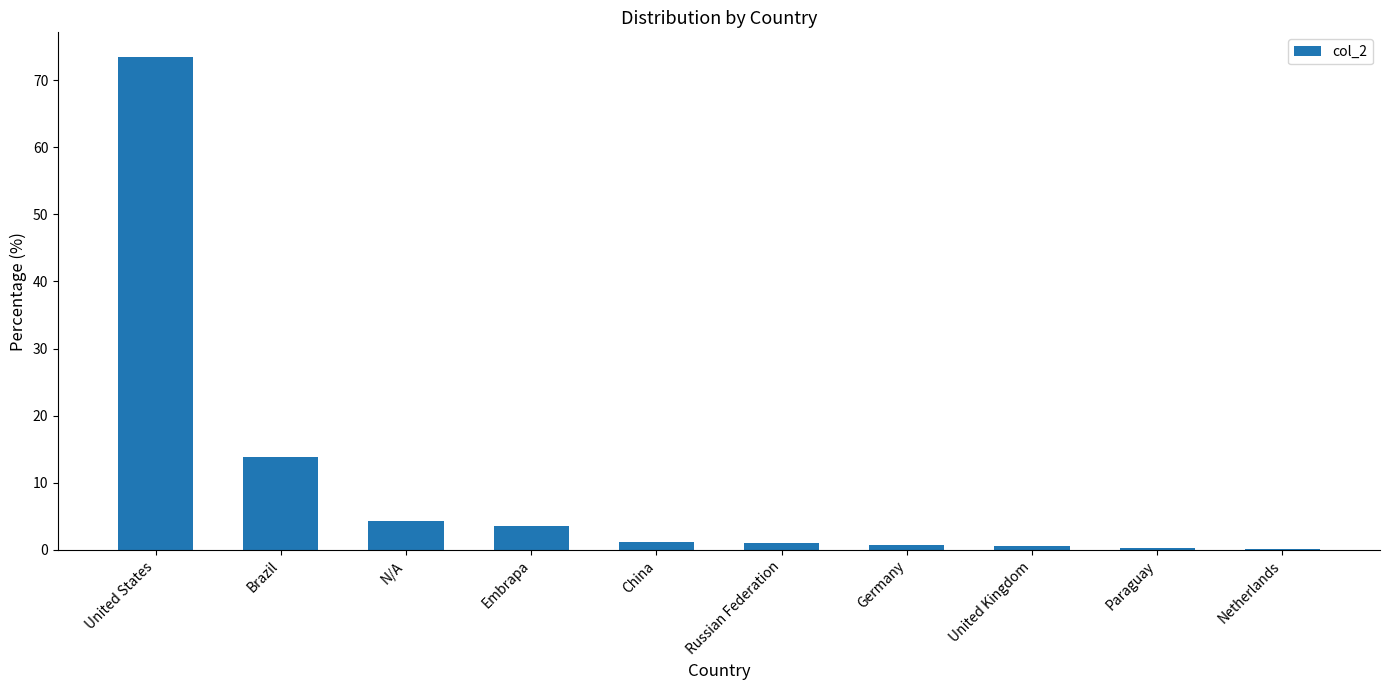

What is the average value?

9.9